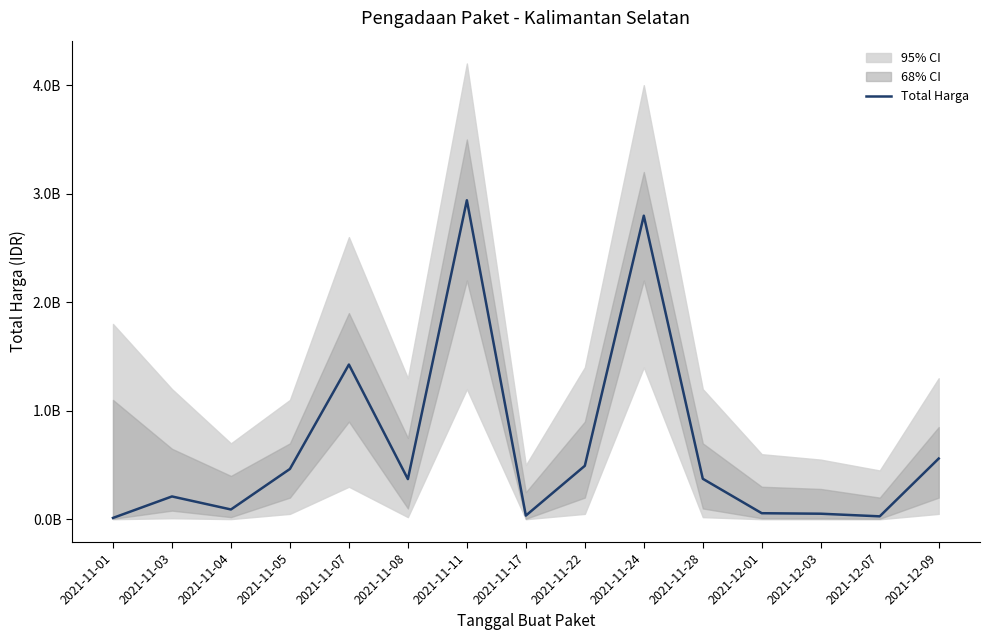

At which category does the chart reach its minimum across all series?

2021-11-01